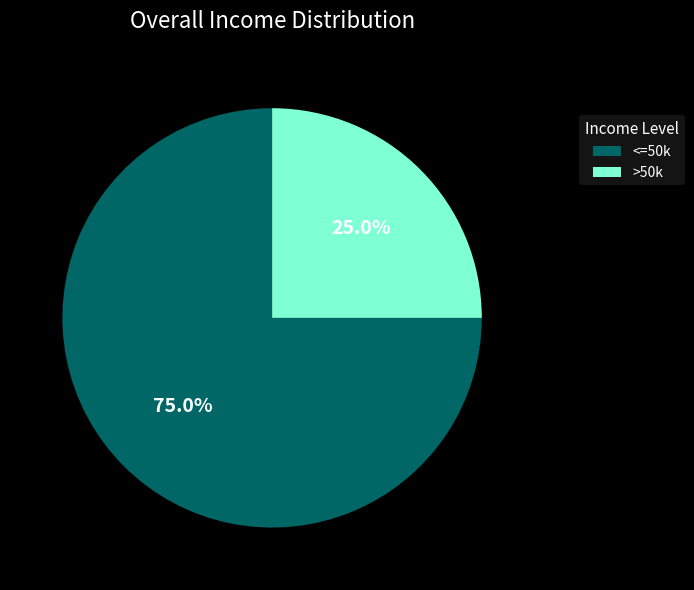

What is the ratio of the value at <=50k to the value at >50k?

3.0